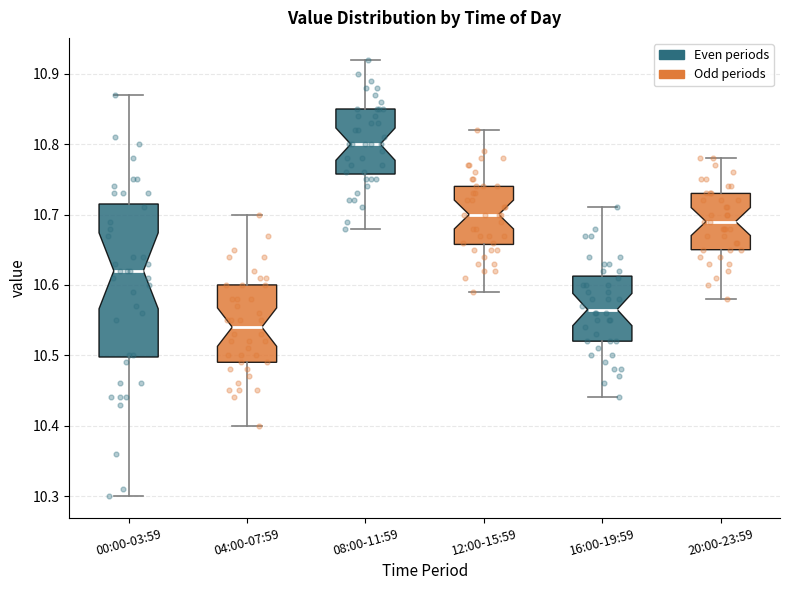

Where does the median line of the box for 16:00-19:59 sit on the y-axis? The values are not printed on the chart, so give them approximately, as read against the axis.

10.57